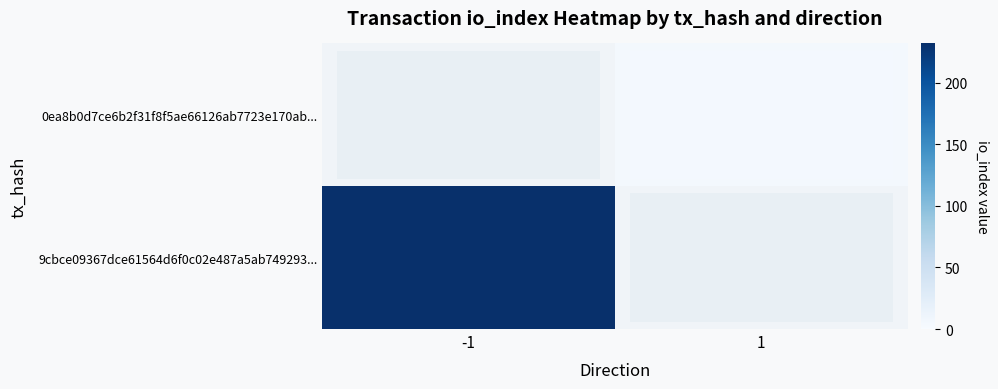

Is it true that 0ea8b0d7ce6b2f31f8f5ae66126ab7723e170ab... equals 5.0 at 1?

True